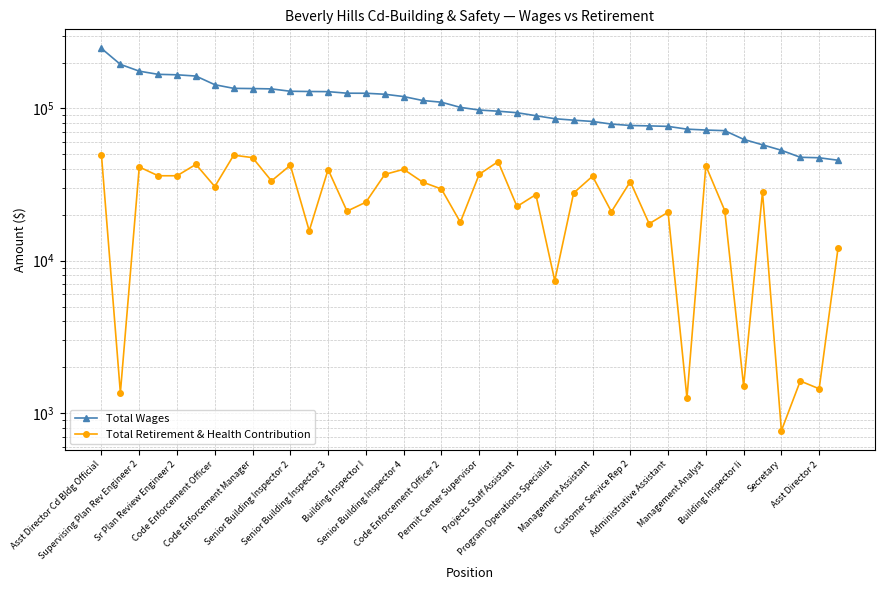

List the labels in order of Total Wages value, largest first.

Asst Director Cd Bldg Official, Supervising Plan Rev Engineer 2, Sr Plan Review Engineer 2, Code Enforcement Officer, Code Enforcement Manager, Senior Building Inspector 2, Senior Building Inspector 3, Building Inspector I, Senior Building Inspector 4, Code Enforcement Officer 2, Permit Center Supervisor, Projects Staff Assistant, Program Operations Specialist, Management Assistant, Customer Service Rep 2, Administrative Assistant, Management Analyst, Building Inspector Ii, Secretary, Asst Director 2, 20, 21, 22, 23, 24, 25, 26, 27, 28, 29, 30, 31, 32, 33, 34, 35, 36, 37, 38, 39